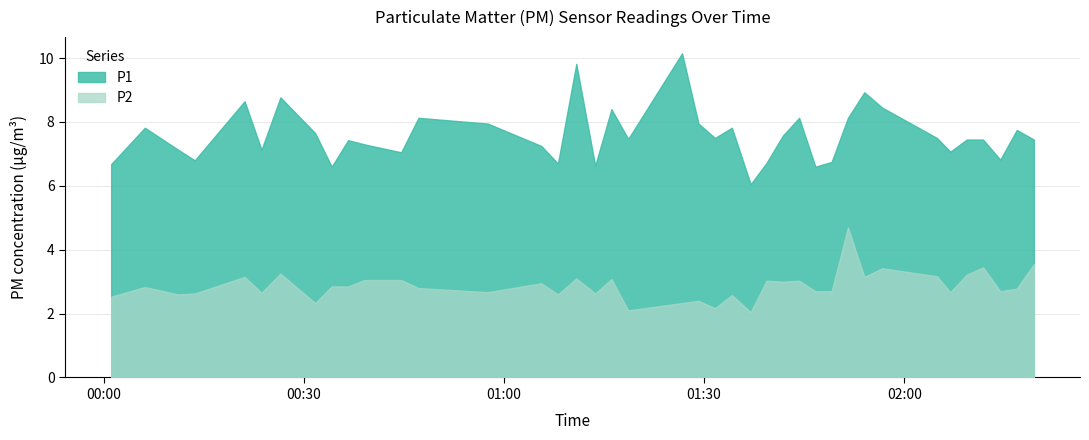

At which category does the chart reach its peak across all series?

20